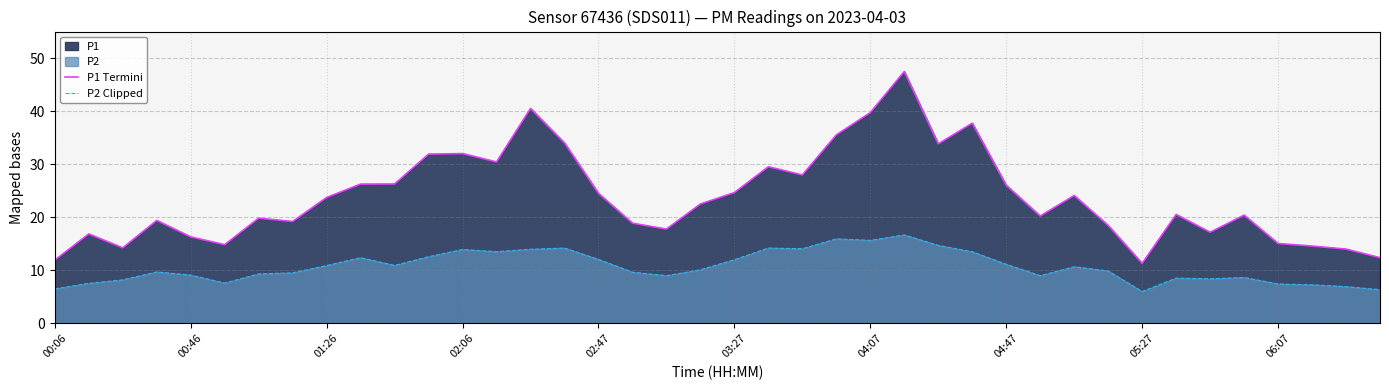

What position from the right is 04:07?

16